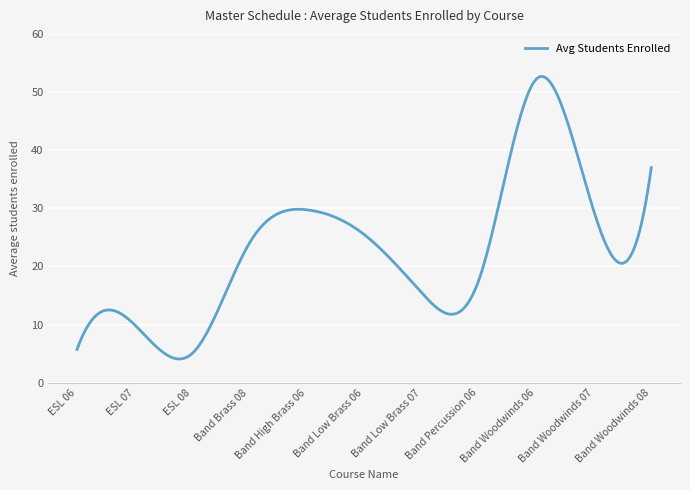

What is the minimum value shown in the chart?

4.1